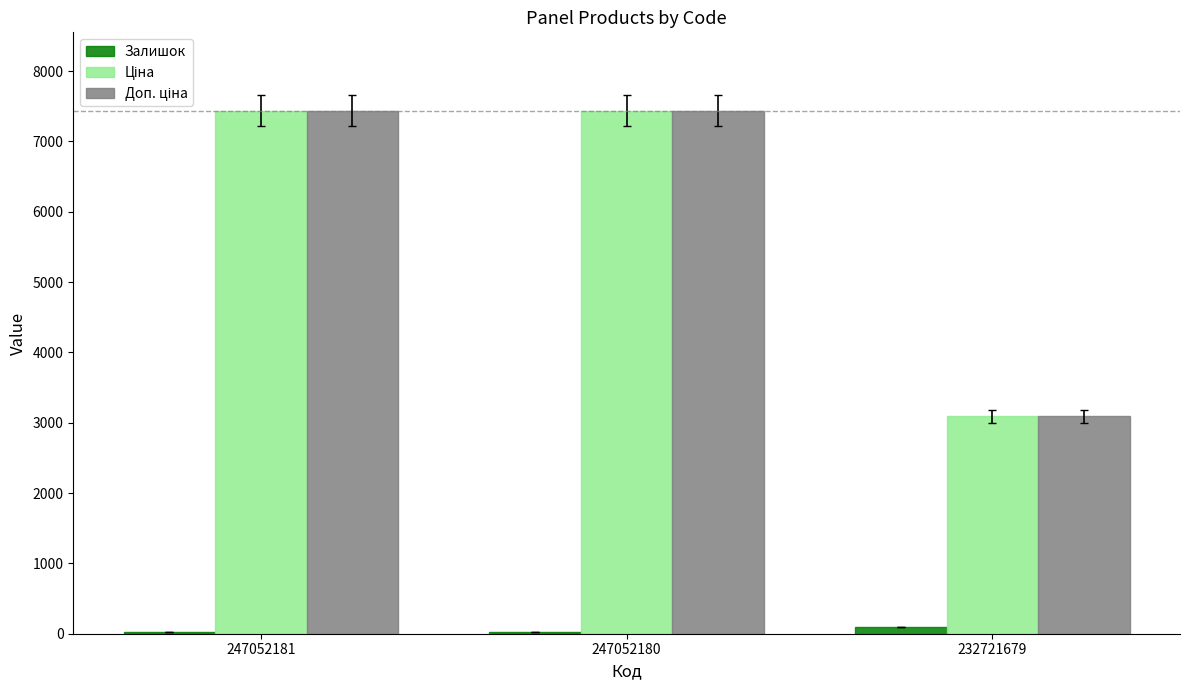

What is the maximum value shown in the chart?

7436.2